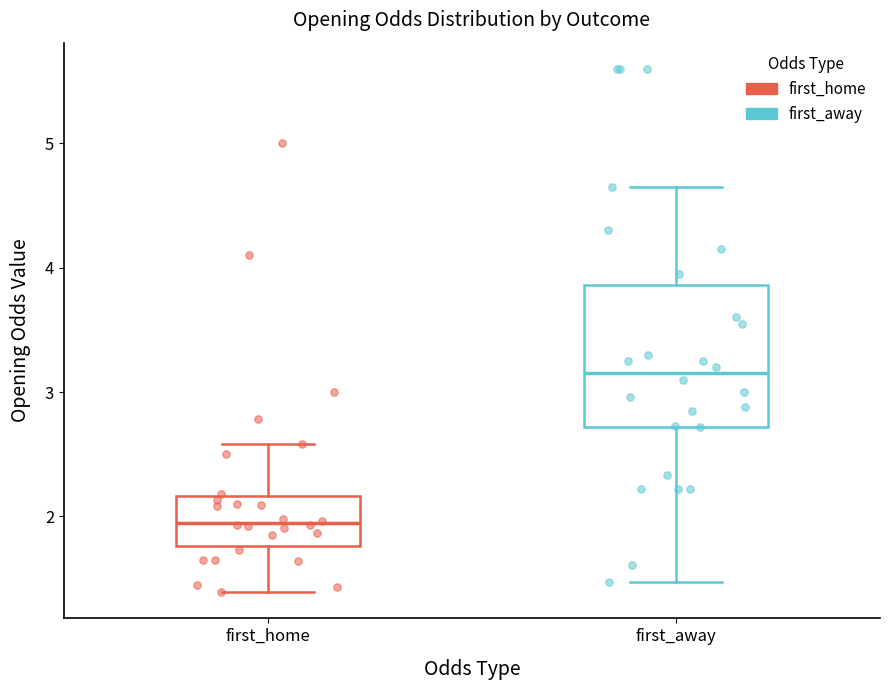

Reading left to right, transcribe this box plot: for each box, give where its median line is, the range the box spans, and where its two whiskers end, as read against the y-axis. The values are not printed on the chart, so give them approximately, as read against the axis.

first_home: median 1.9, box 1.8 to 2.2, whiskers 1.4 to 2.6
first_away: median 3.2, box 2.7 to 3.9, whiskers 1.5 to 4.7